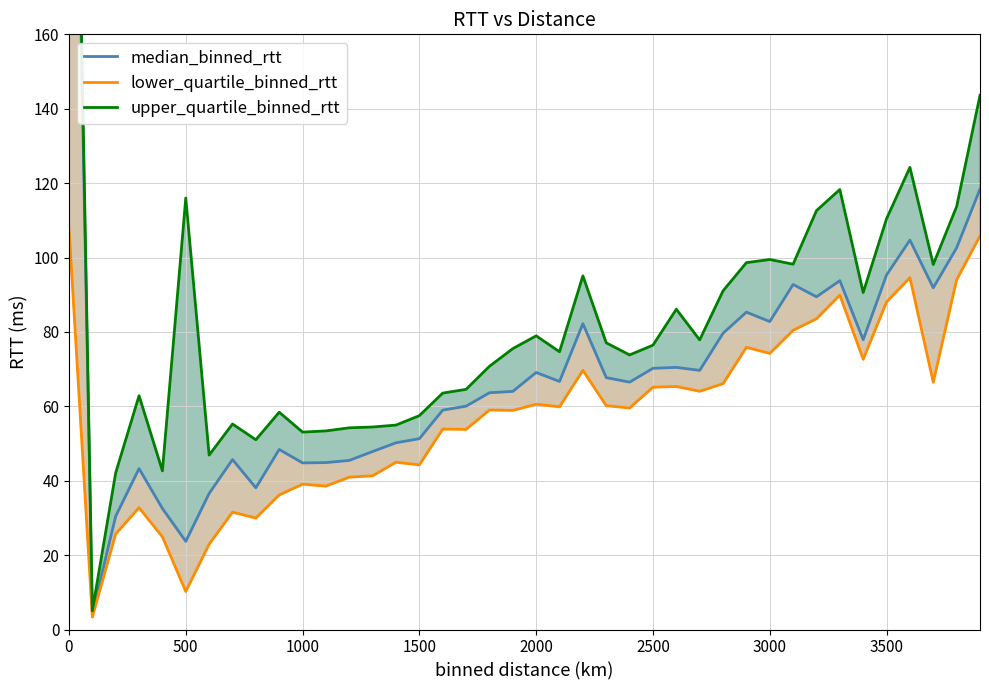

What is the lowest value of the upper_quartile_binned_rtt series?

5.0